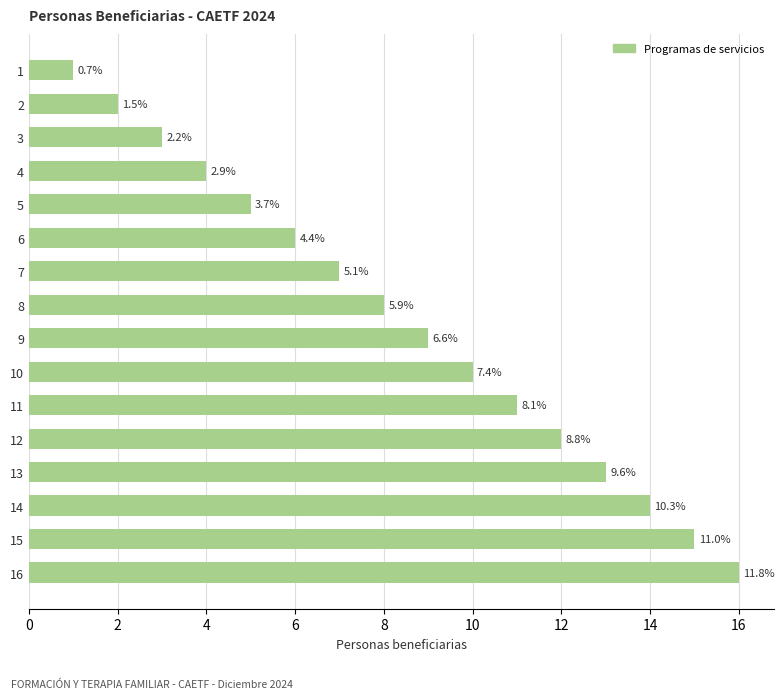

Does the chart contain any negative values?

No